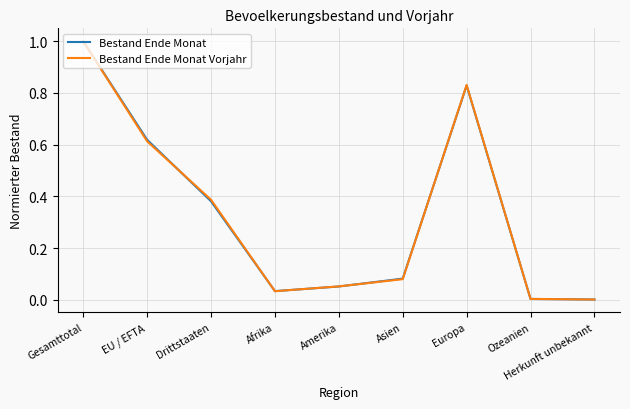

Is the value of Bestand Ende Monat at Gesamttotal greater than the value of Bestand Ende Monat Vorjahr at Asien?

Yes